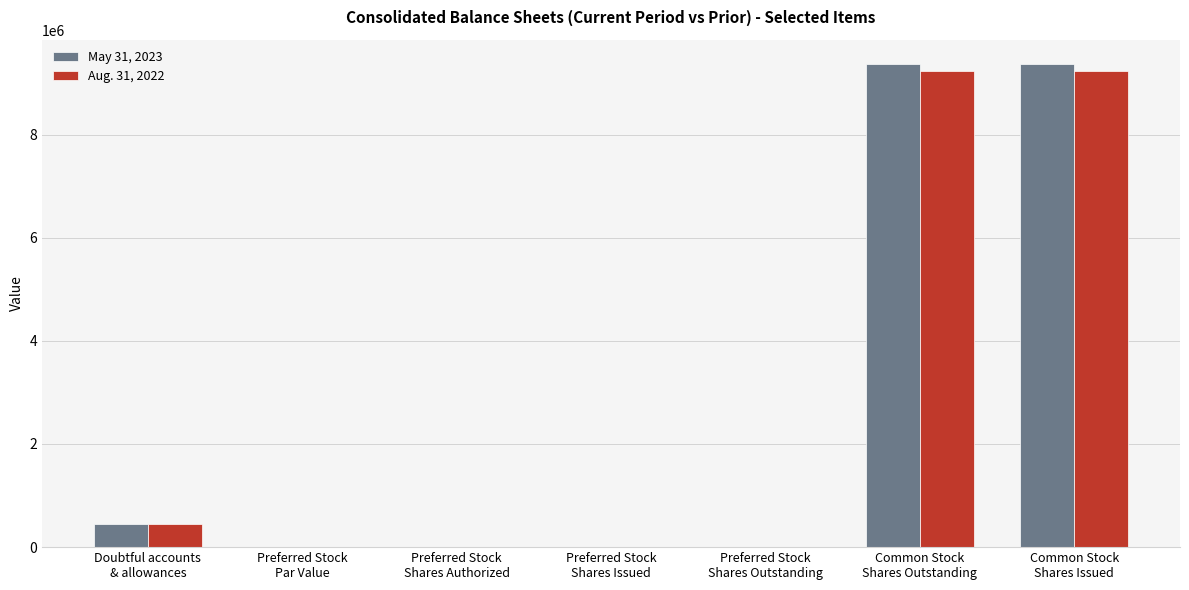

True or false: May 31, 2023 has a value of 9369923 at Common Stock
Shares Issued.

True